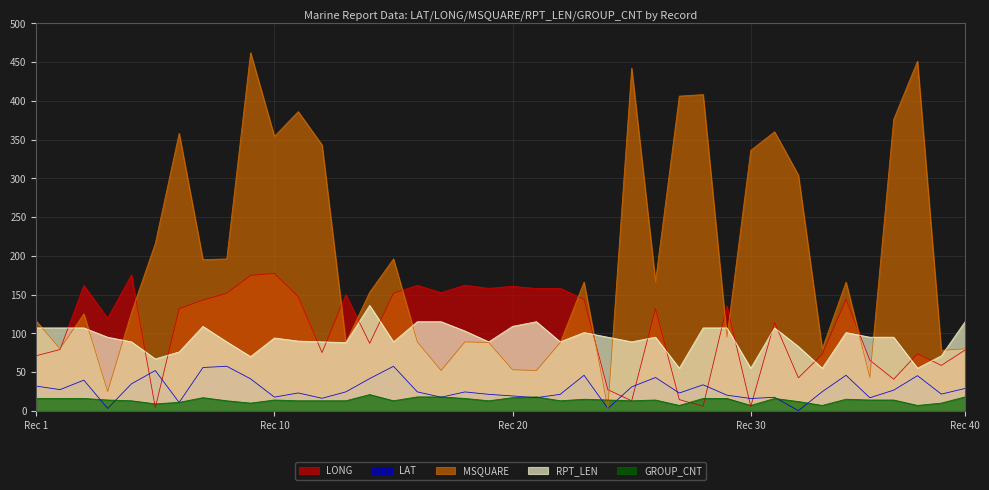

Where is GROUP_CNT nearest to the value 14?

4